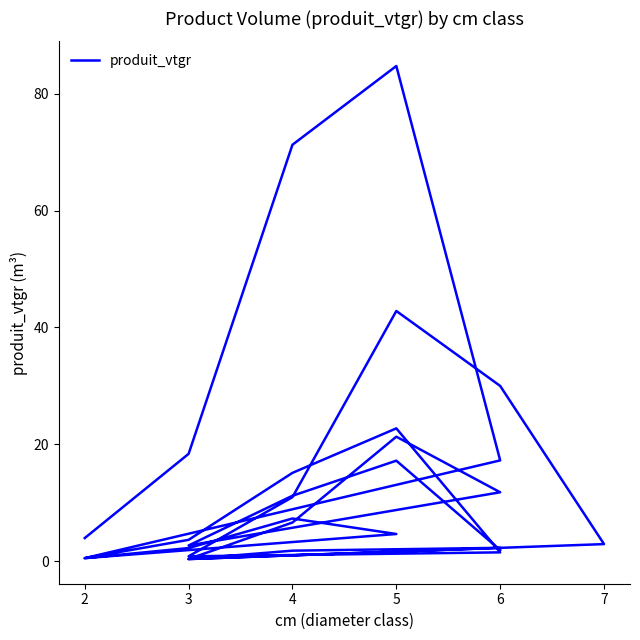

Is this an area chart (filled region under the line)?

No